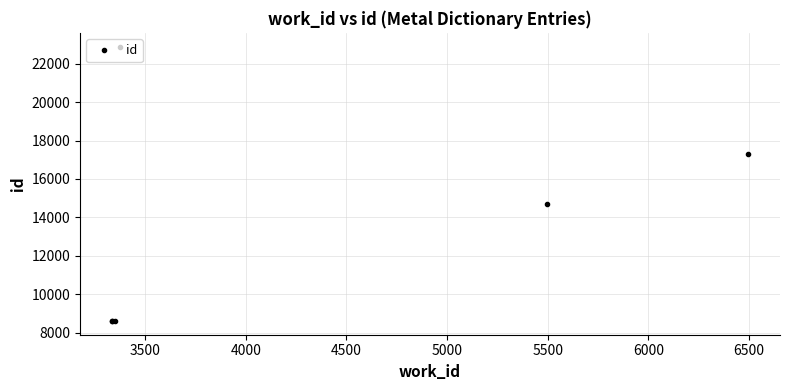

Reading right to left, transcribe all the data shown in this chart.

22889	17276	14714	8624	8607	8606